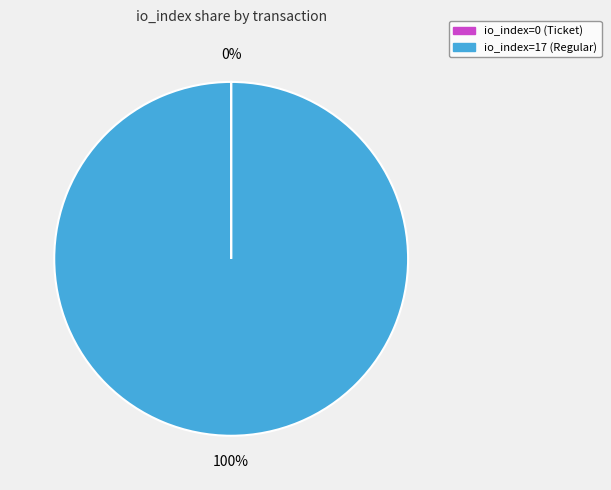

What is the majority slice?

io_index=17 (Regular)